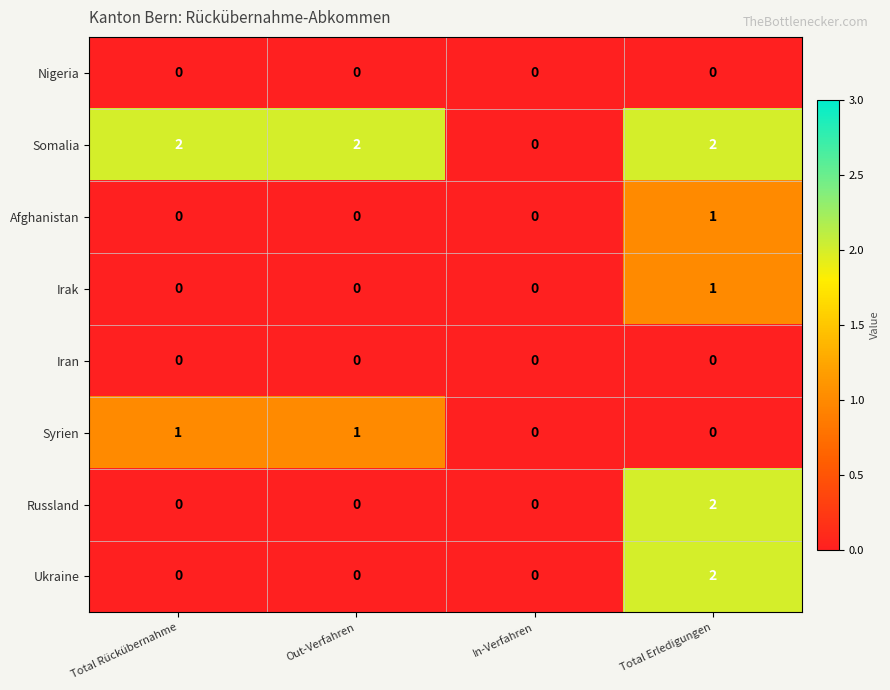

How many Syrien values are between 0 and 1?

4